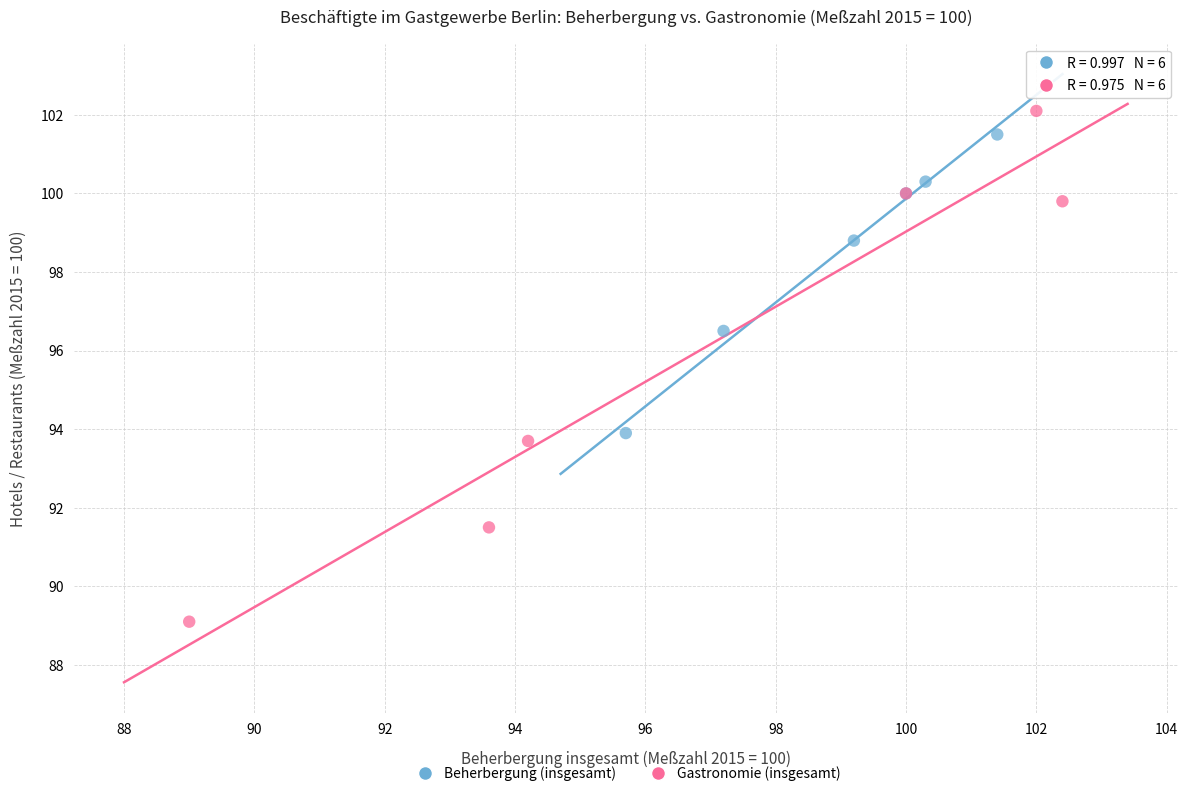

Which series reaches the minimum Y coordinate?

Gastronomie (insgesamt)